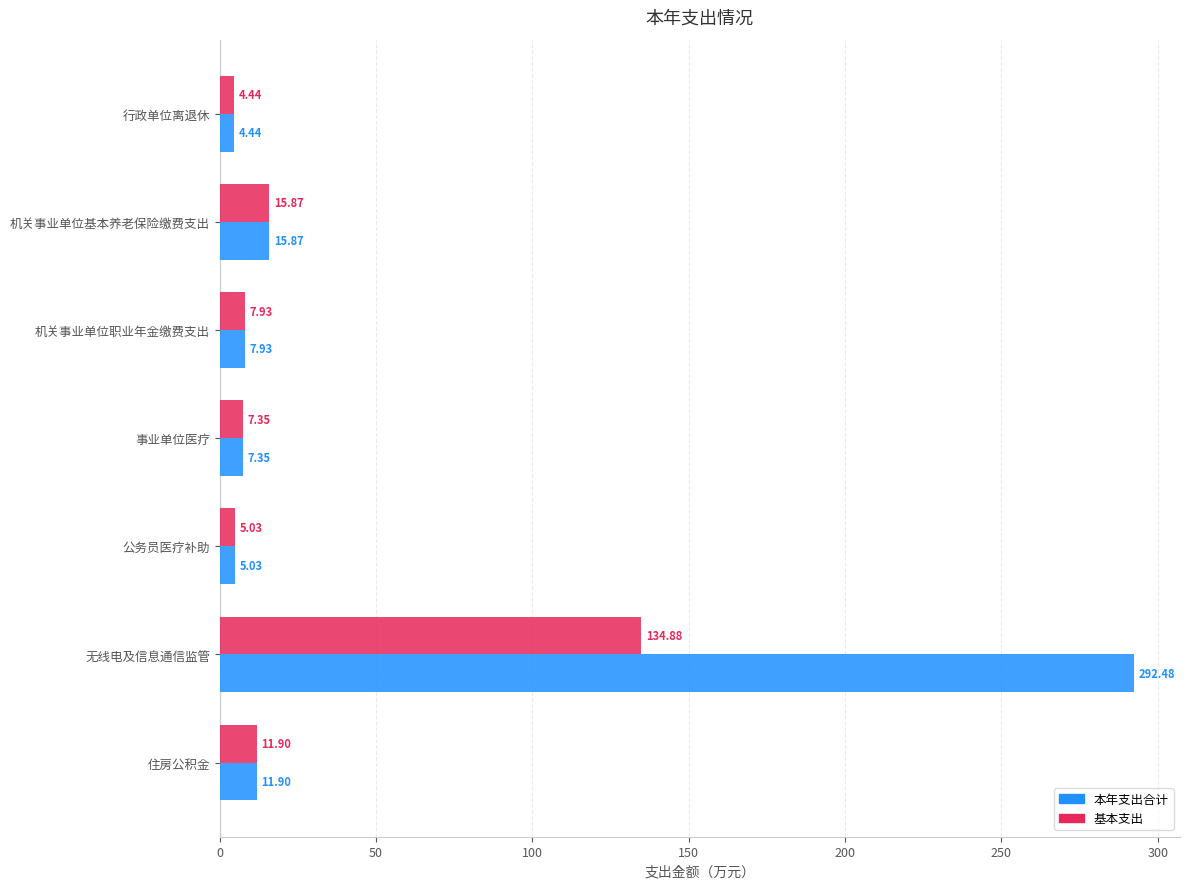

At which label does 本年支出合计 reach its minimum?

行政单位离退休